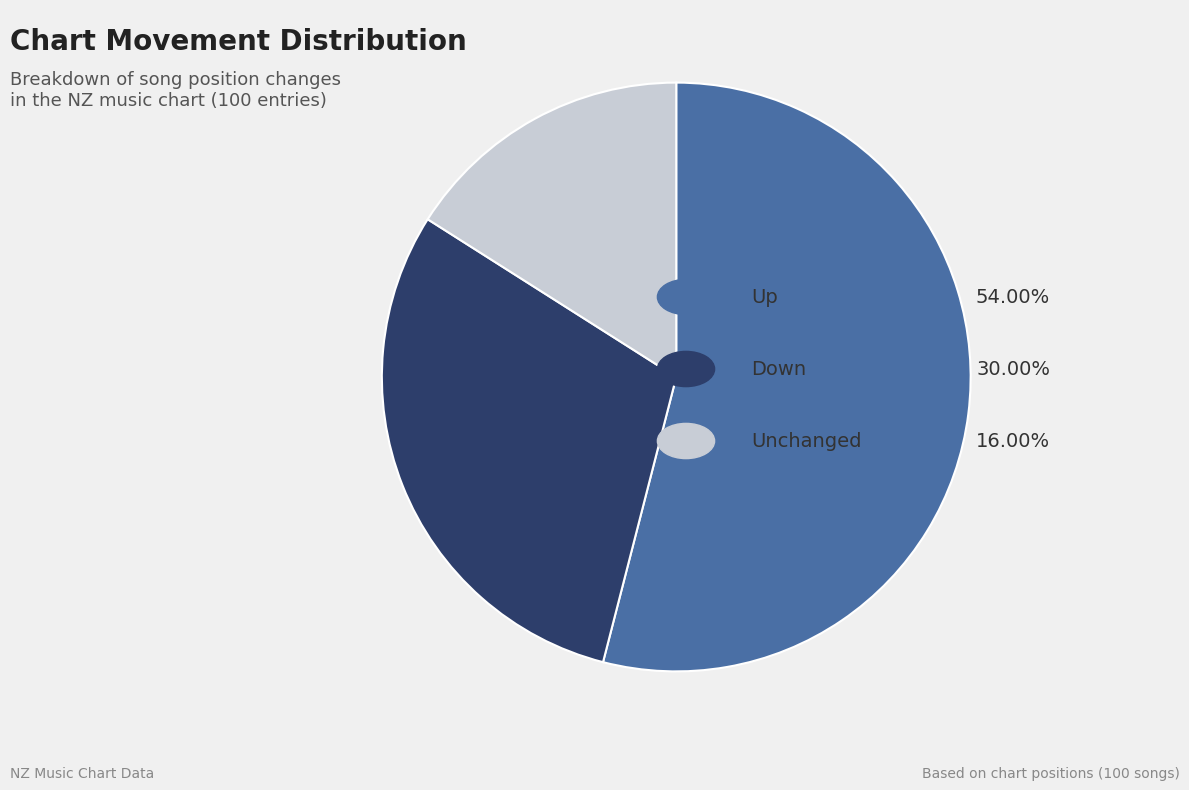

Is there a majority slice in this chart?

Yes